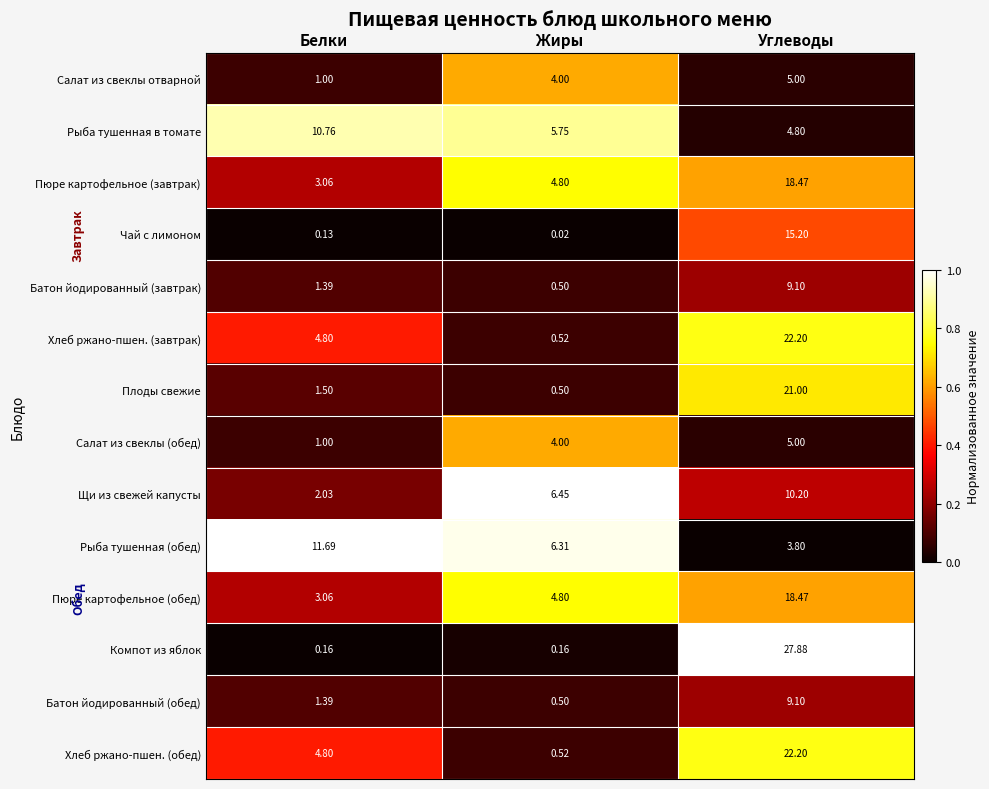

Where does the Рыба тушенная в томате series first go above 5?

Белки